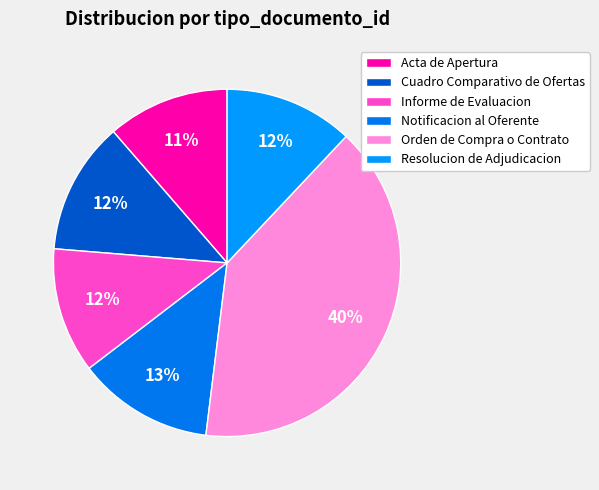

Does Orden de Compra o Contrato account for over 50% of the chart?

No